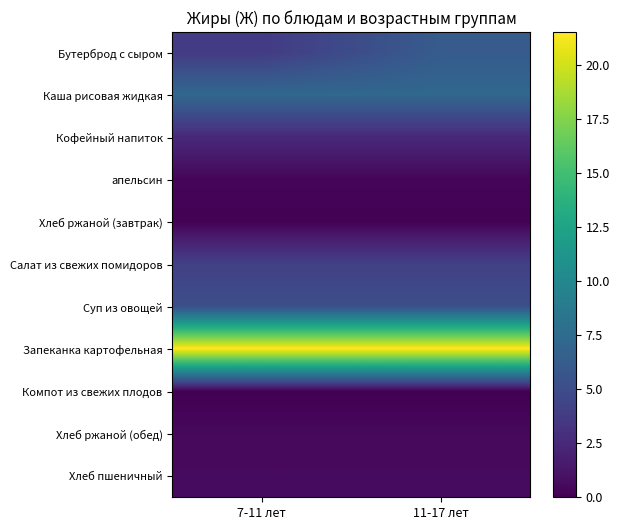

What is the total value across all series at 7-11 лет?

45.7